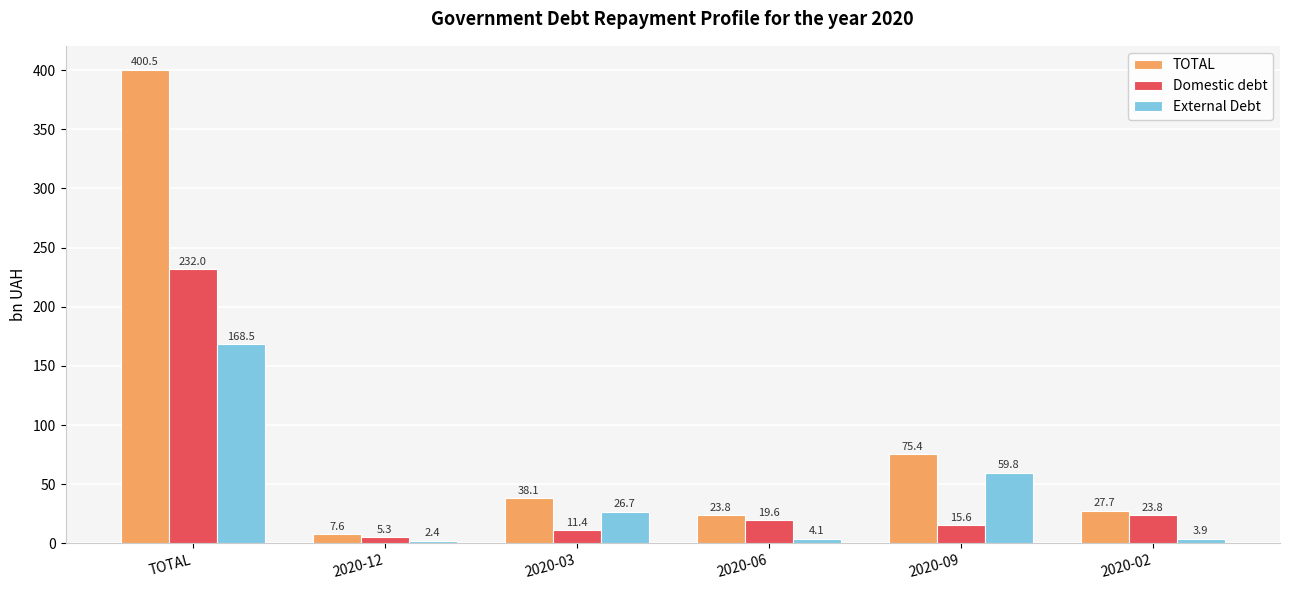

What are all the series names shown in the legend?

TOTAL, Domestic debt, External Debt